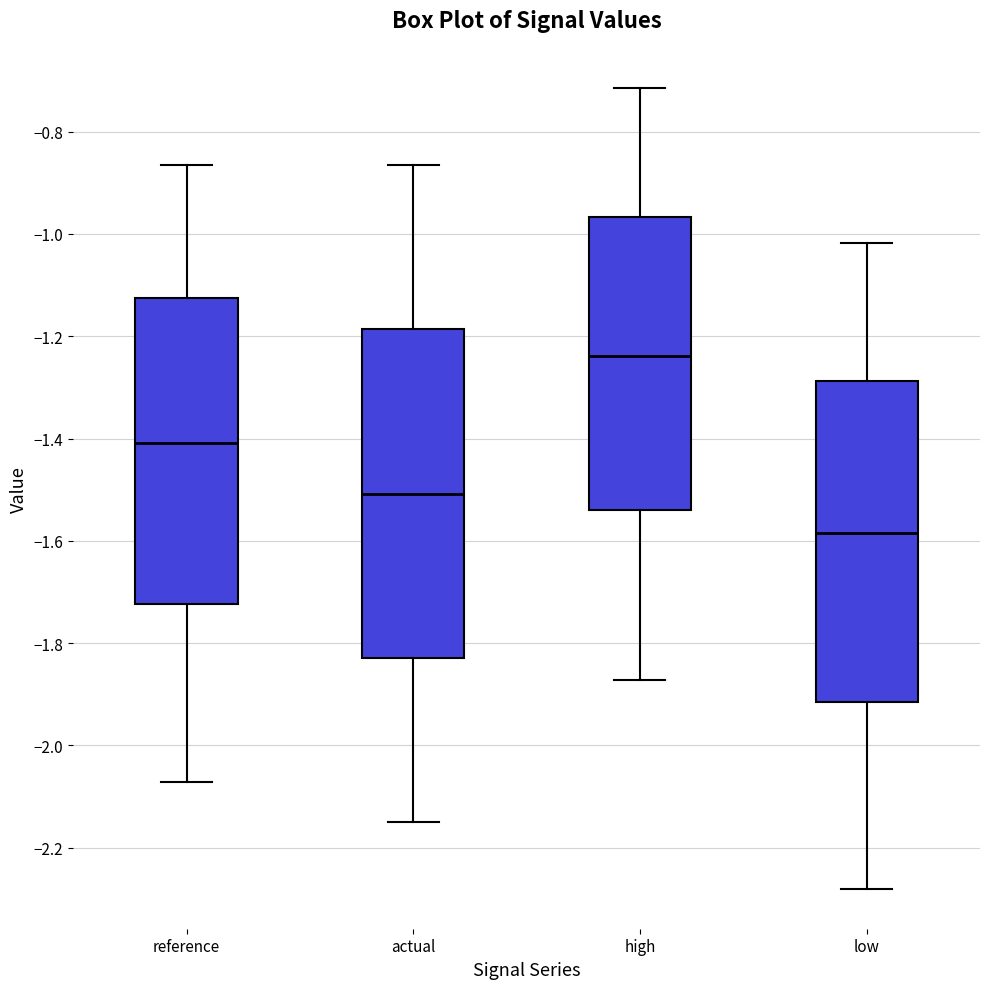

Reading left to right, transcribe this box plot: for each box, give where its median line is, the range the box spans, and where its two whiskers end, as read against the y-axis. The values are not printed on the chart, so give them approximately, as read against the axis.

reference: median -1.40, box -1.72 to -1.12, whiskers -2.08 to -0.86
actual: median -1.50, box -1.82 to -1.18, whiskers -2.16 to -0.86
high: median -1.24, box -1.54 to -0.96, whiskers -1.88 to -0.72
low: median -1.58, box -1.92 to -1.28, whiskers -2.28 to -1.02